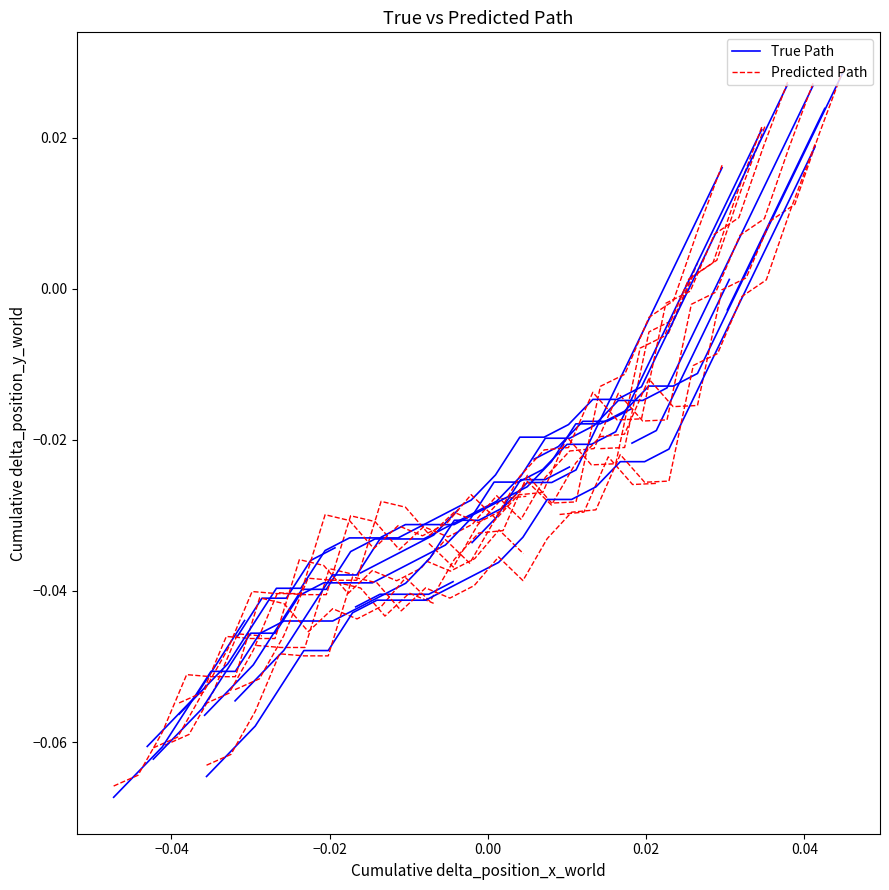

True or false: Predicted Path and True Path cross at least once.

True